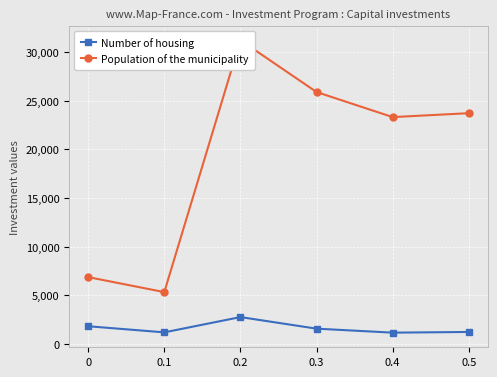

At 0.1, list the series in order from largest to smallest.

Population of the municipality, Number of housing